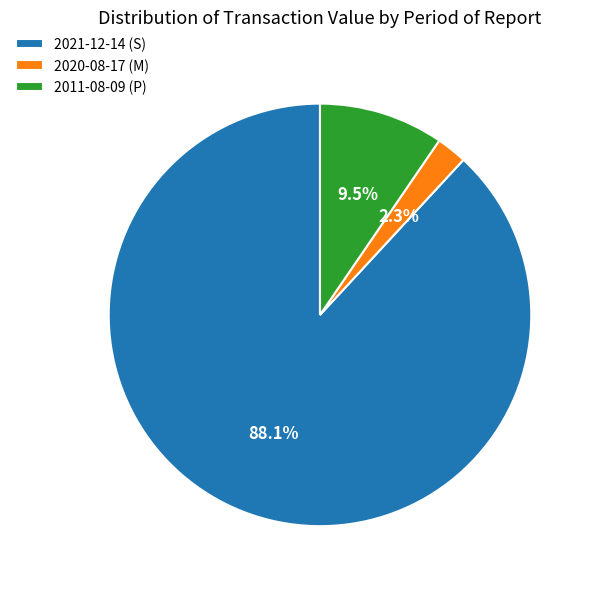

How many slices are in this pie chart?

3